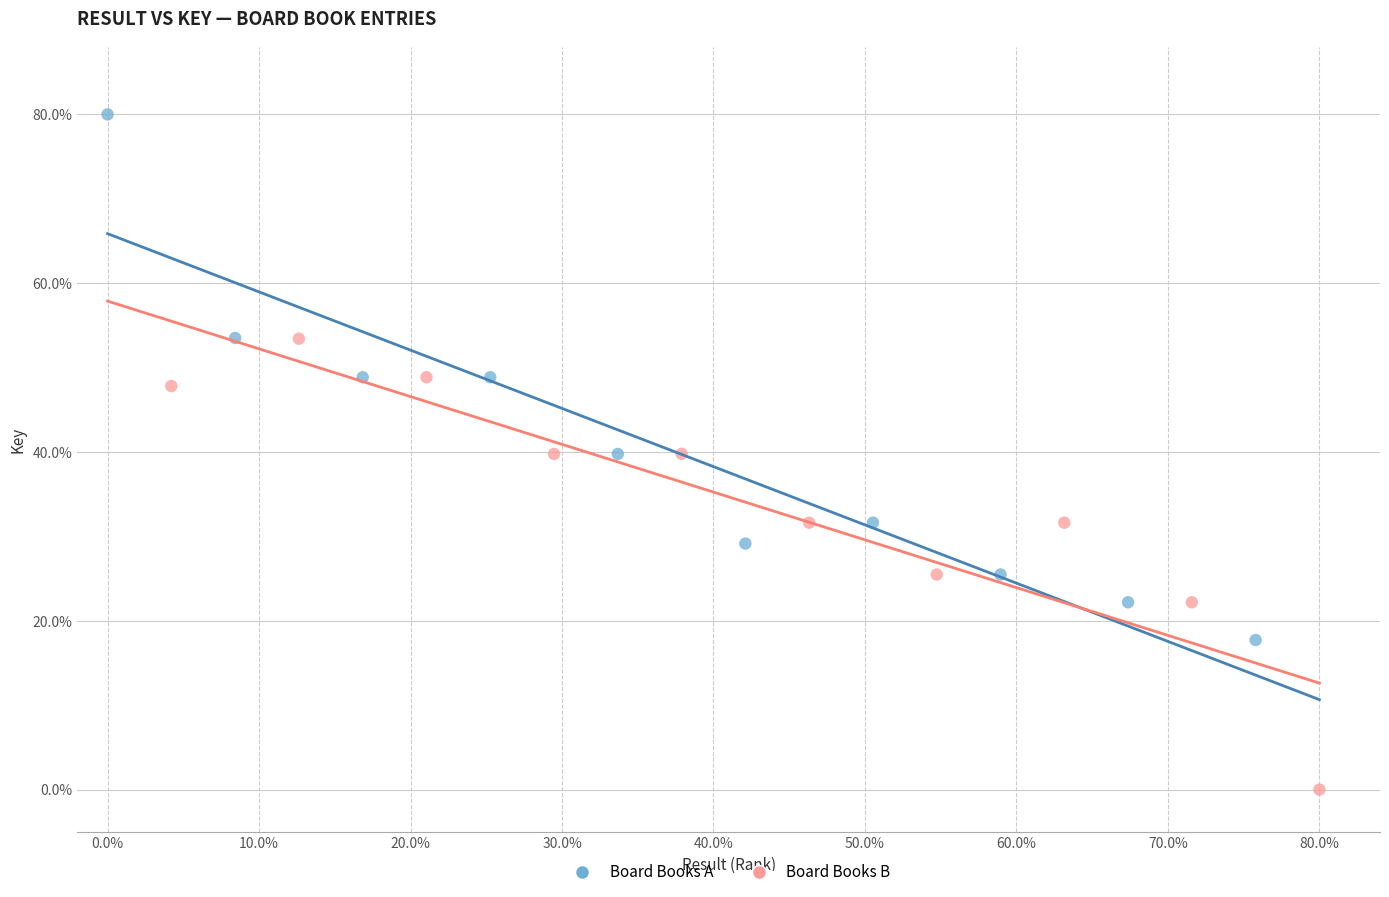

What are all the series names shown in the legend?

Board Books A, Board Books B